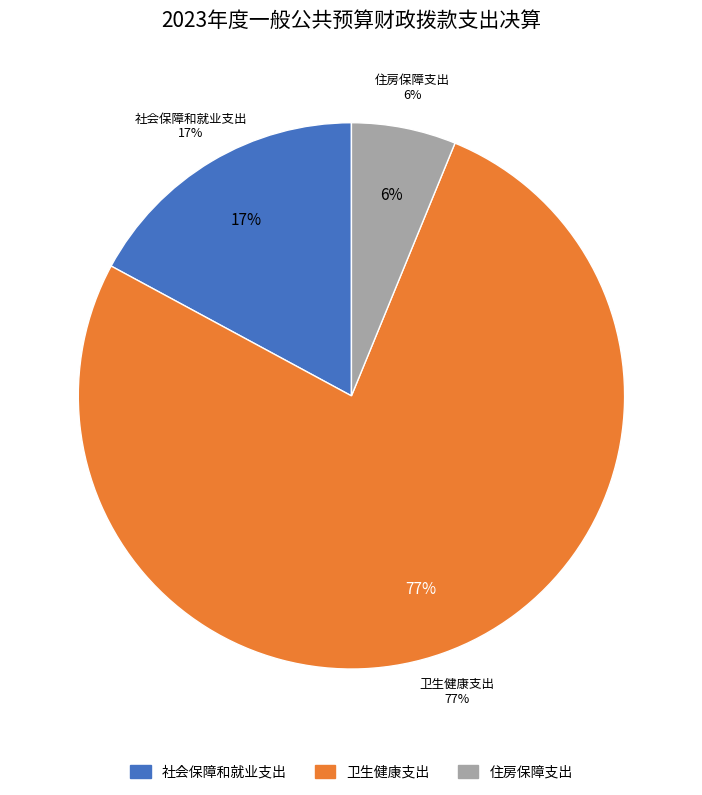

To the nearest percent, what percentage of the pie is 卫生健康支出?

77%